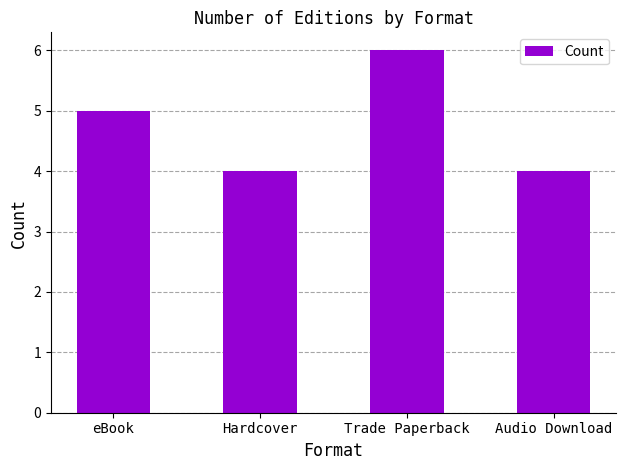

What is the difference between the maximum and minimum values?

2